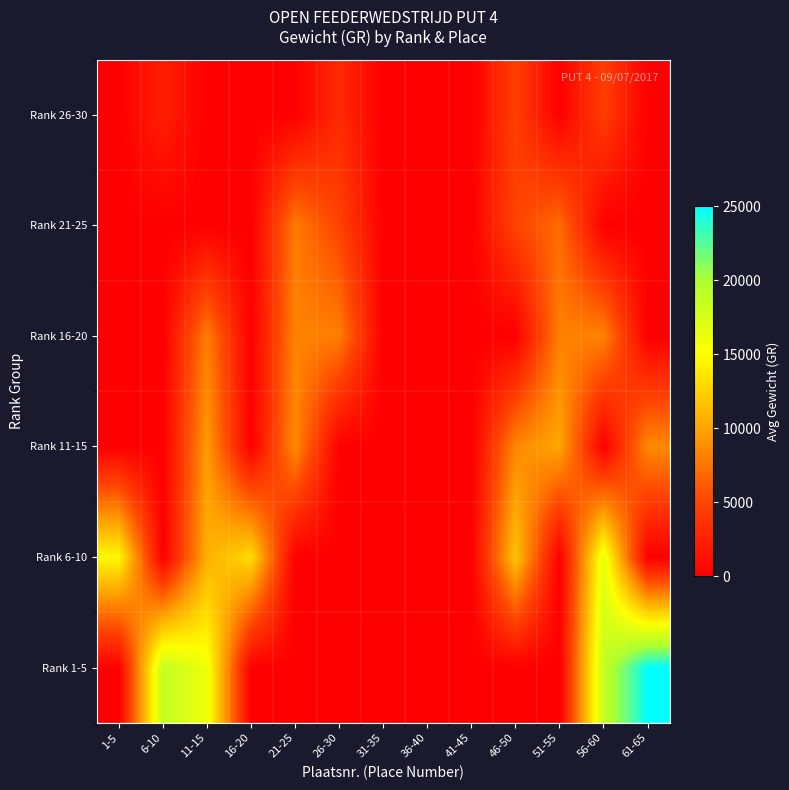

Reading right to left, list all the values displayed in this chart.

Rank 1-5: 61-65=25000	56-60=18580	51-55=0	46-50=0	41-45=0	36-40=0	31-35=0	26-30=0	21-25=0	16-20=0	11-15=15900	6-10=18700	1-5=0
Rank 6-10: 61-65=0	56-60=16340	51-55=0	46-50=11780	41-45=0	36-40=0	31-35=0	26-30=0	21-25=0	16-20=13060	11-15=10620	6-10=0	1-5=14640
Rank 11-15: 61-65=8620	56-60=0	51-55=10160	46-50=8500	41-45=0	36-40=0	31-35=0	26-30=0	21-25=8720	16-20=0	11-15=9560	6-10=0	1-5=0
Rank 16-20: 61-65=0	56-60=8240	51-55=8160	46-50=0	41-45=0	36-40=0	31-35=0	26-30=8000	21-25=8280	16-20=0	11-15=8020	6-10=0	1-5=0
Rank 21-25: 61-65=0	56-60=0	51-55=7080	46-50=4880	41-45=0	36-40=0	31-35=0	26-30=4840	21-25=7840	16-20=0	11-15=0	6-10=0	1-5=0
Rank 26-30: 61-65=0	56-60=4520	51-55=0	46-50=4600	41-45=0	36-40=0	31-35=0	26-30=3060	21-25=0	16-20=0	11-15=0	6-10=2250	1-5=0